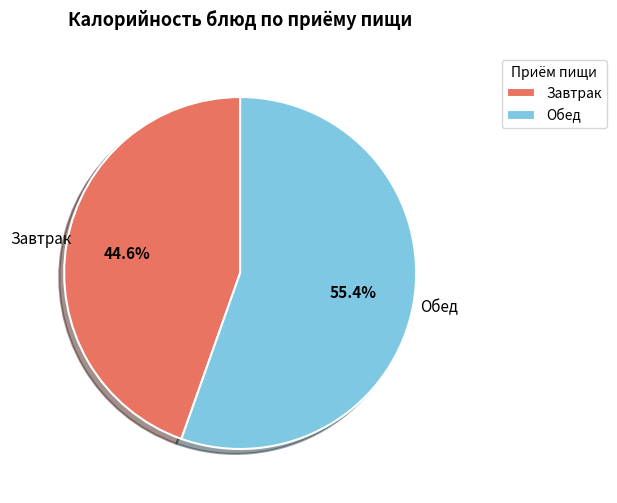

Count the number of slices in the pie.

2